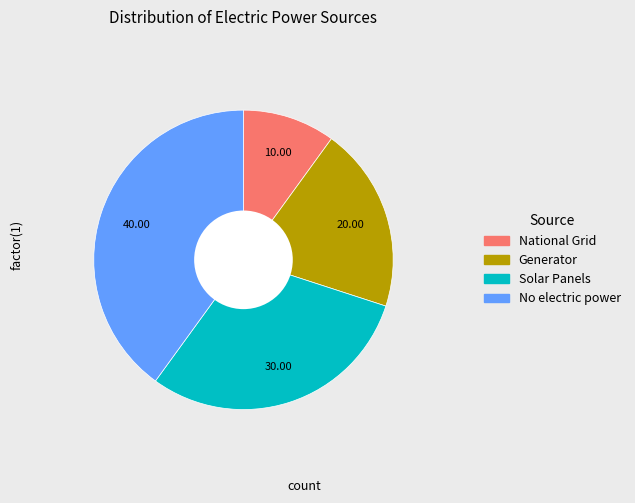

Between Generator and No electric power, which is larger?

No electric power